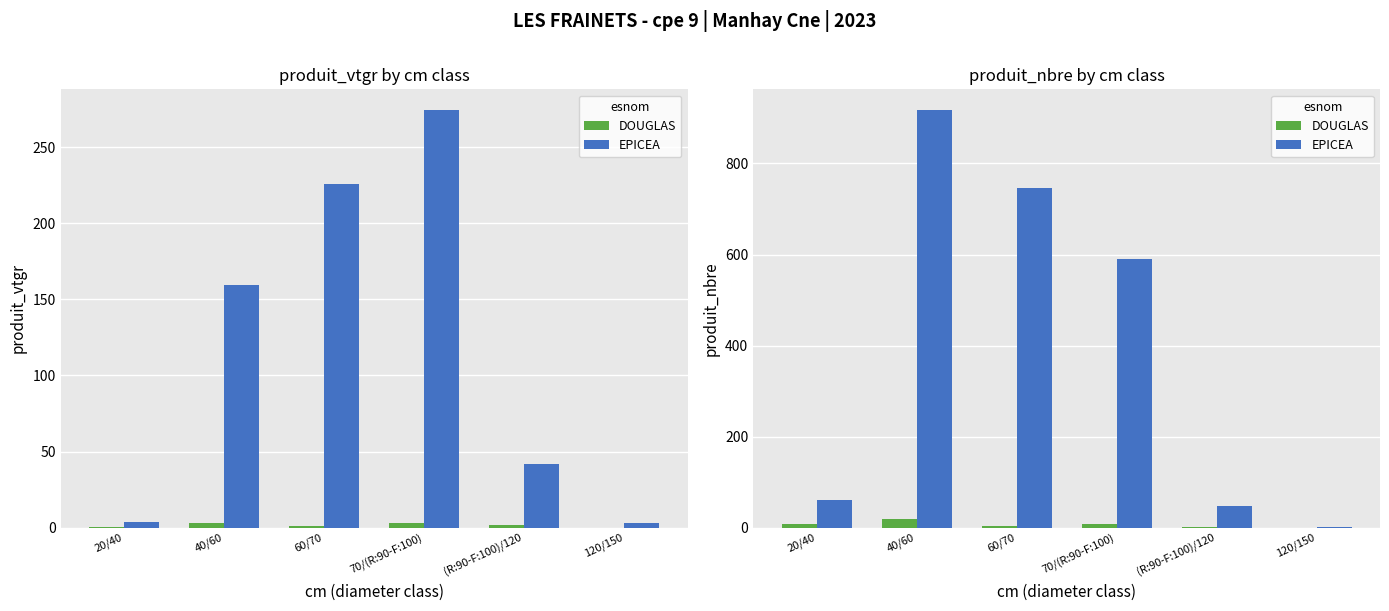

What is the total value across all series at 120/150?

2